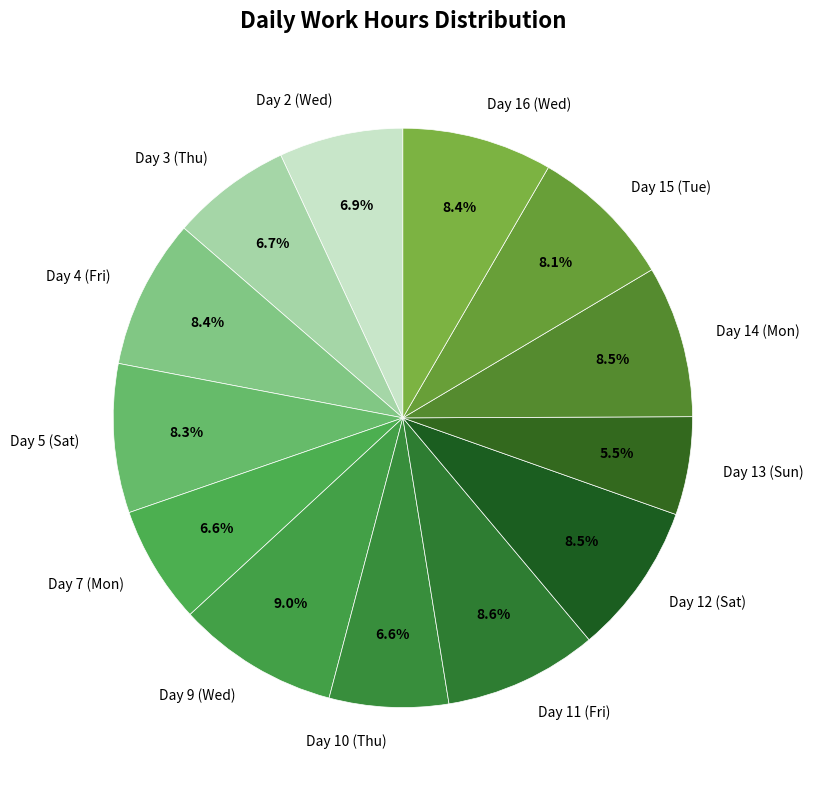

How many slices are in this pie chart?

13